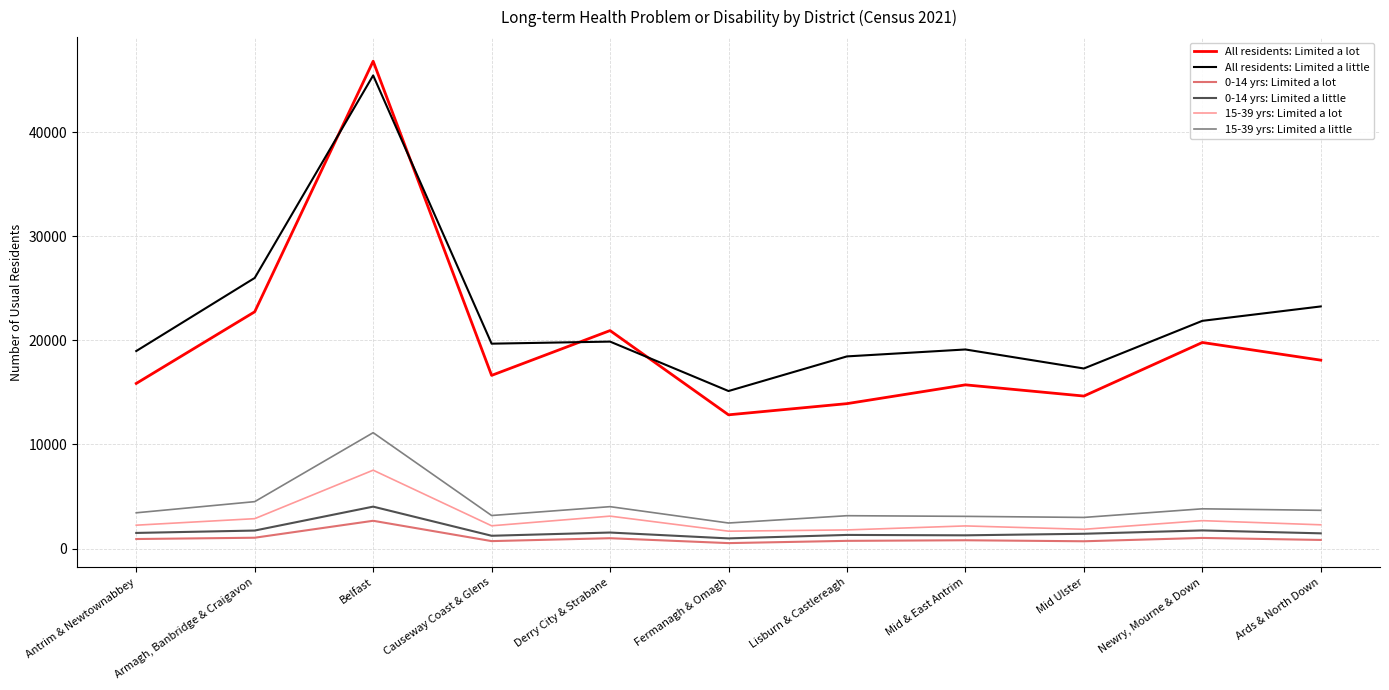

At which label is All residents: Limited a lot closest to 29824?

Armagh, Banbridge & Craigavon